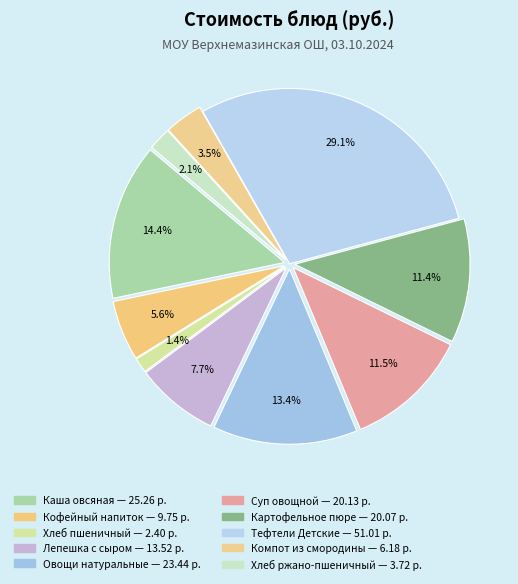

How many segments does this pie chart have?

10